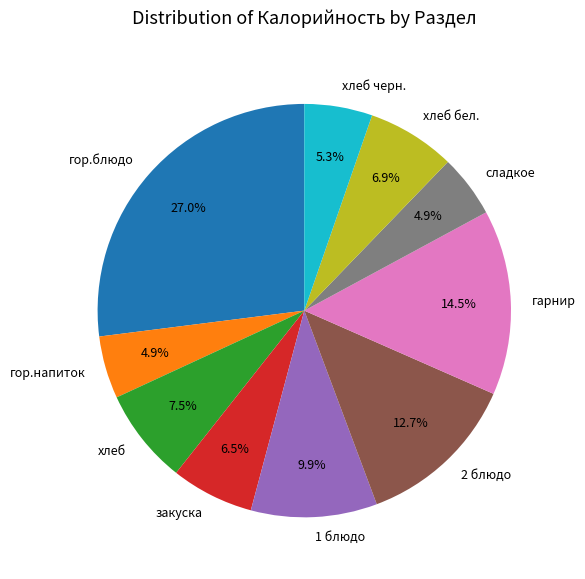

How many segments does this pie chart have?

10